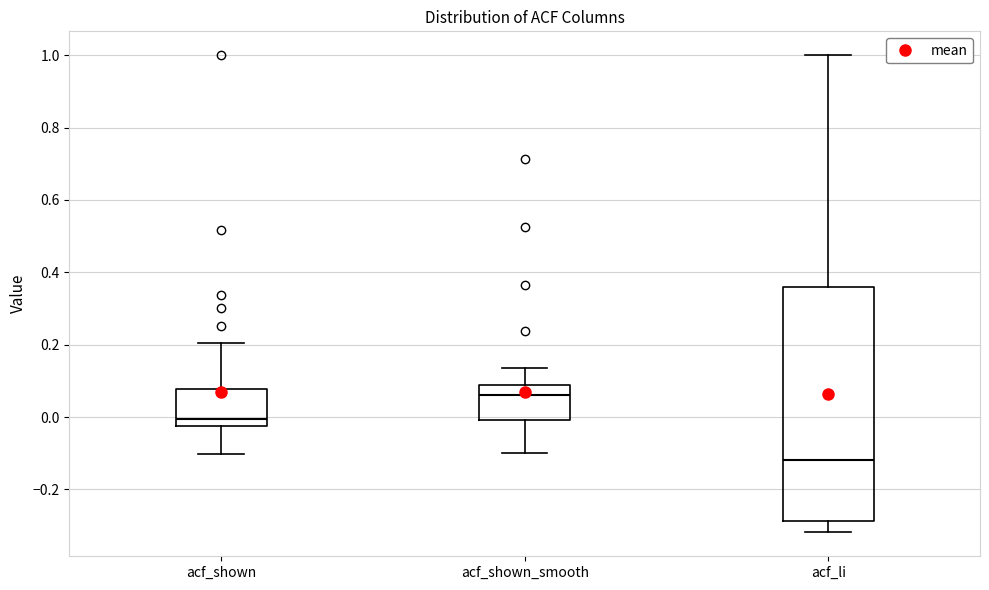

Reading left to right, transcribe this box plot: for each box, give where its median line is, the range the box spans, and where its two whiskers end, as read against the y-axis. The values are not printed on the chart, so give them approximately, as read against the axis.

acf_shown: median 0.00, box -0.02 to 0.08, whiskers -0.10 to 0.20
acf_shown_smooth: median 0.06, box 0.00 to 0.08, whiskers -0.10 to 0.14
acf_li: median -0.12, box -0.28 to 0.36, whiskers -0.32 to 1.00